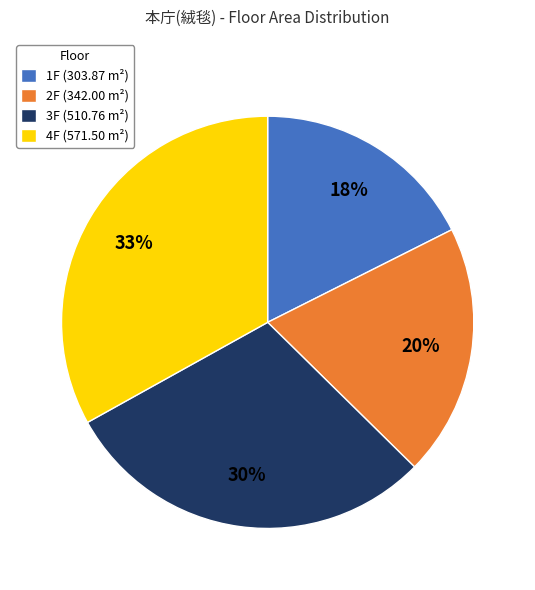

Is there any slice that represents more than half of the pie?

No